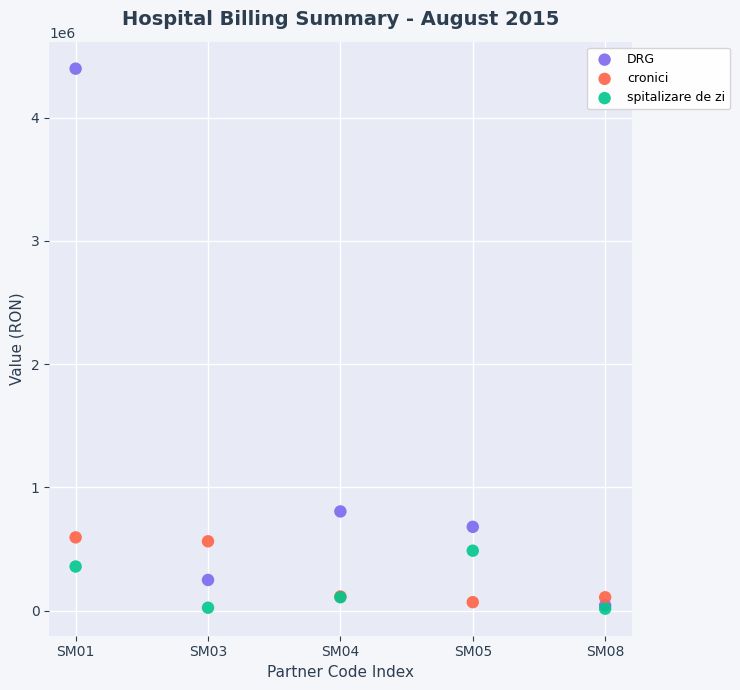

Which series has the widest spread of Y values?

DRG